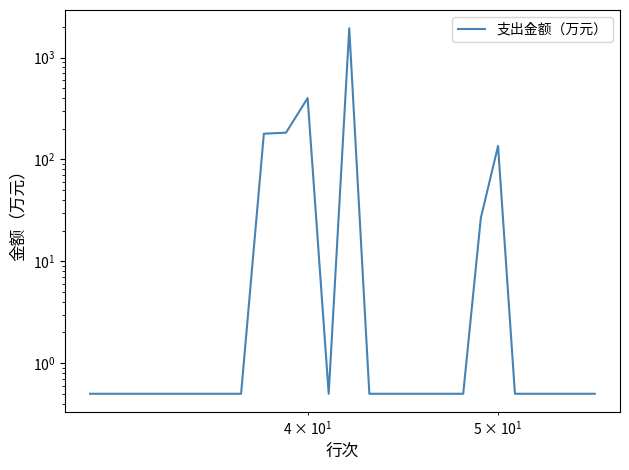

Does the chart have visible grid lines?

No